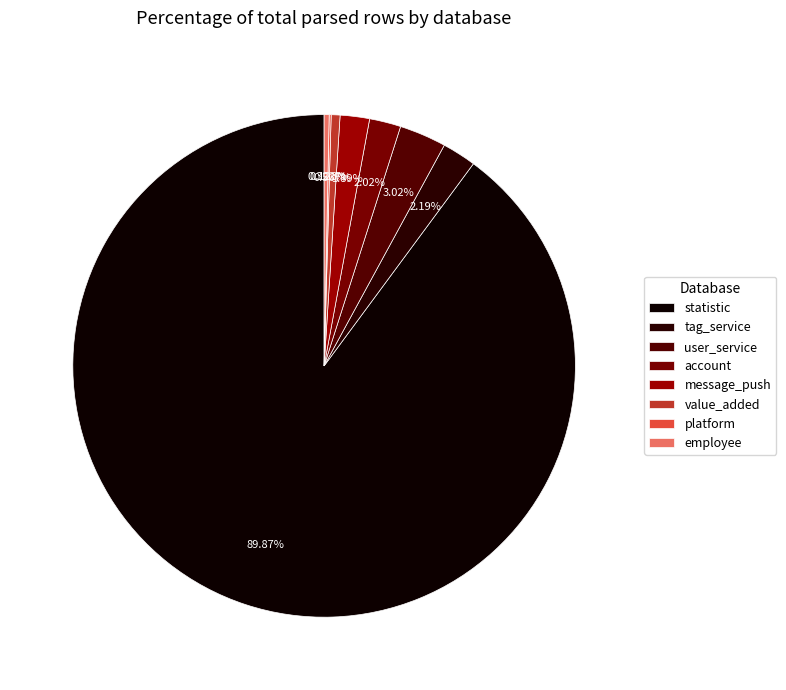

To the nearest percent, what is the combined percentage of statistic and platform?

90%